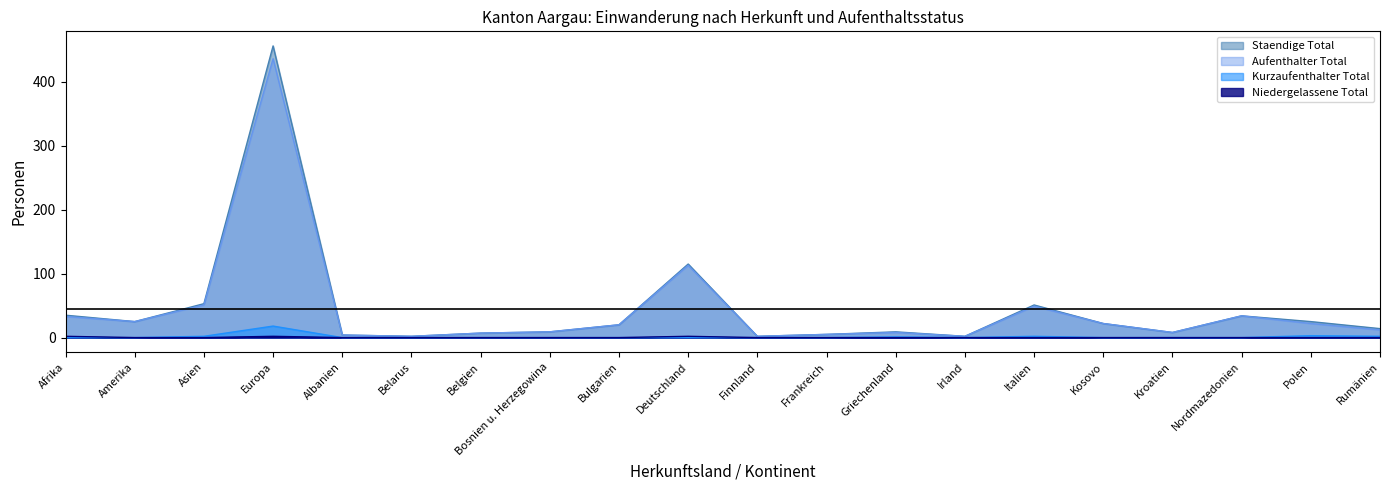

What is the label of the 17th point from the right?

Europa